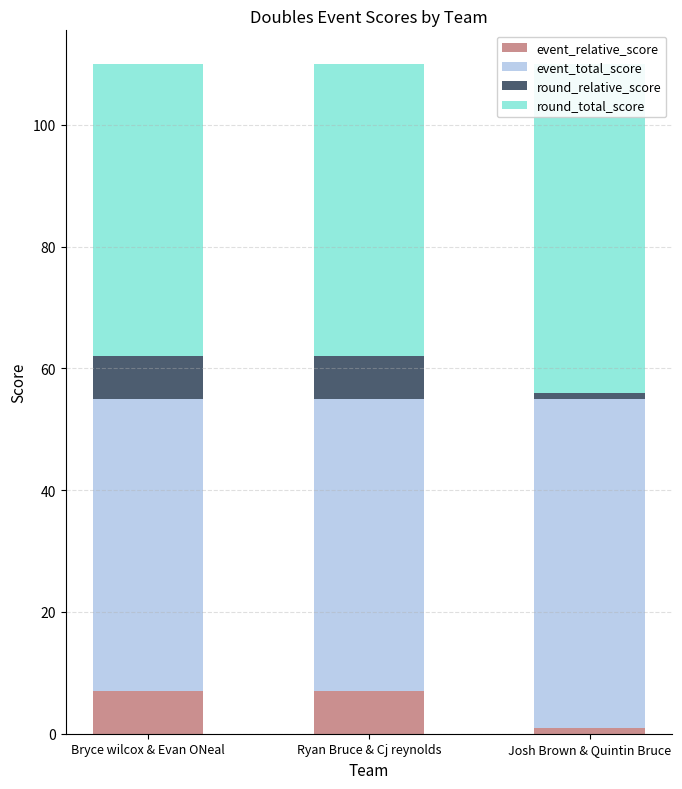

How many bars are there in each group?

4